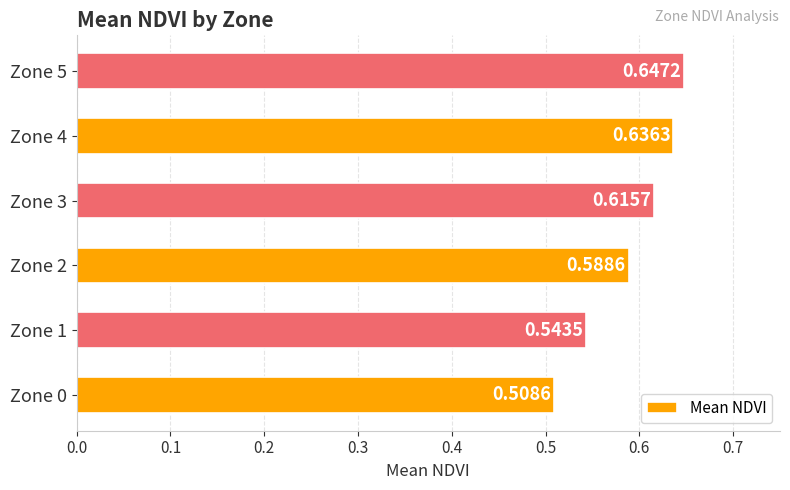

Between Zone 1 and Zone 2, which is larger?

Zone 2